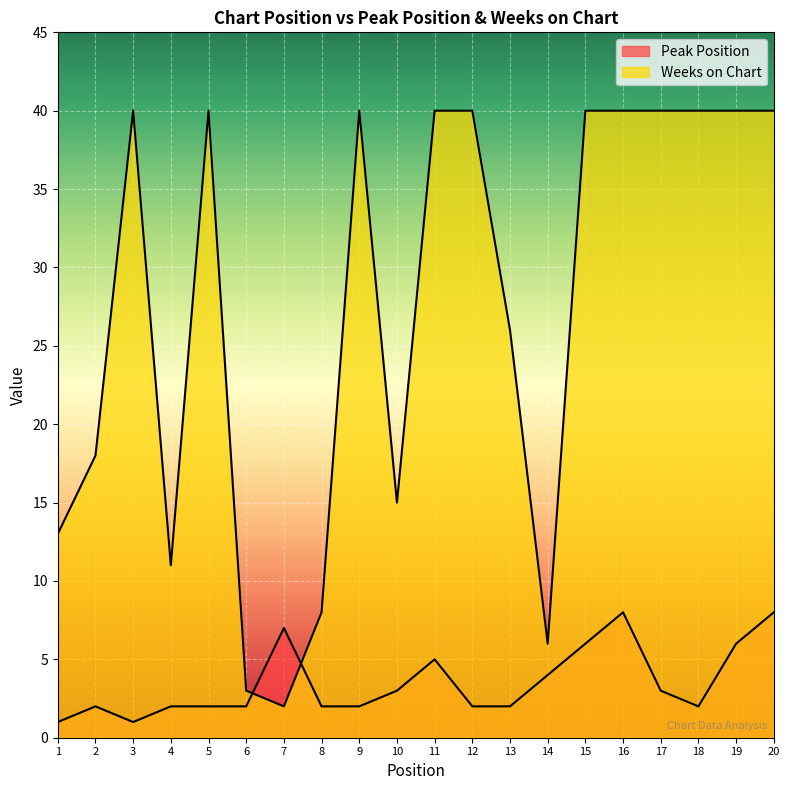

The Weeks on Chart series shows 40 at 20. True or false?

True